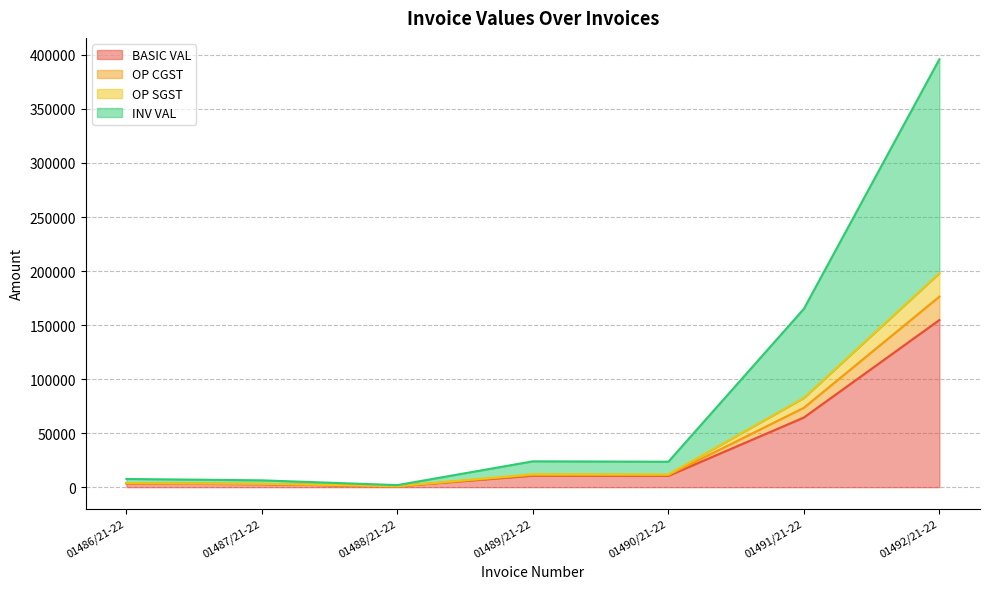

What is the label of the 5th point from the right?

01488/21-22